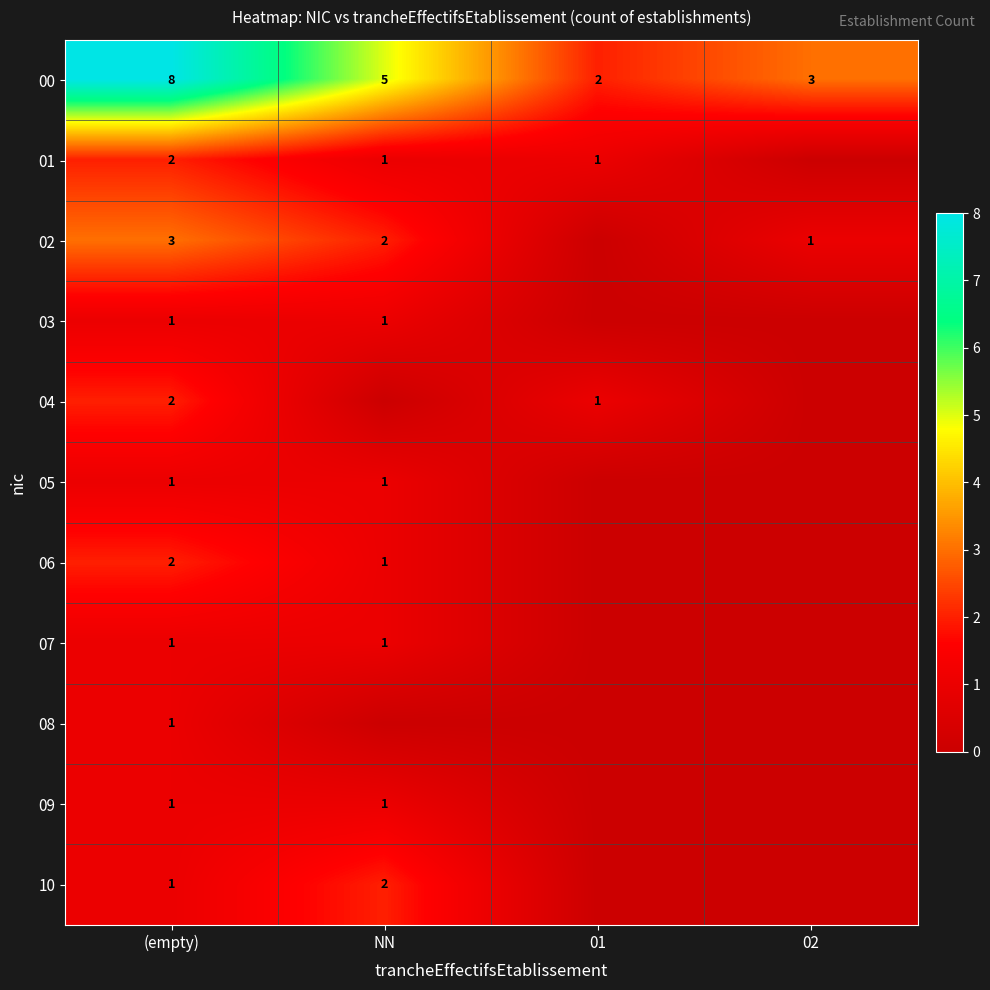

How many 00 values are between 3 and 8?

3